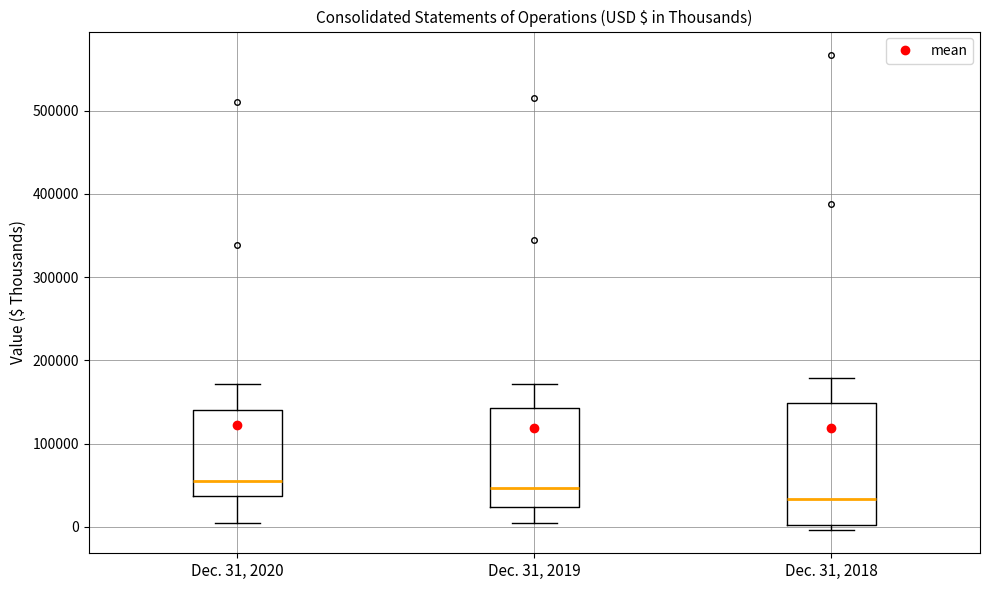

Where does the median line of the box for Dec. 31, 2018 sit on the y-axis? The values are not printed on the chart, so give them approximately, as read against the axis.

30000